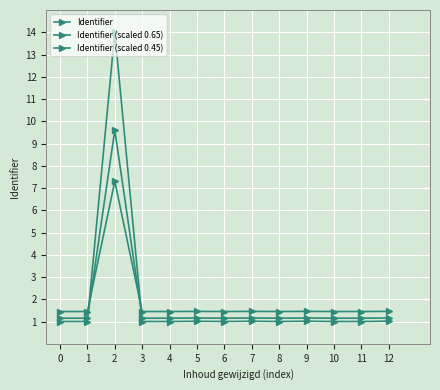

How many lines are shown in the chart?

3